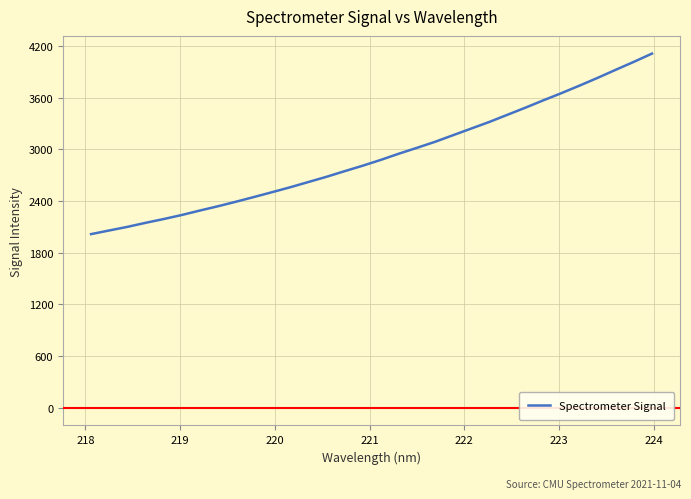

What is the maximum value shown in the chart?

4113.6